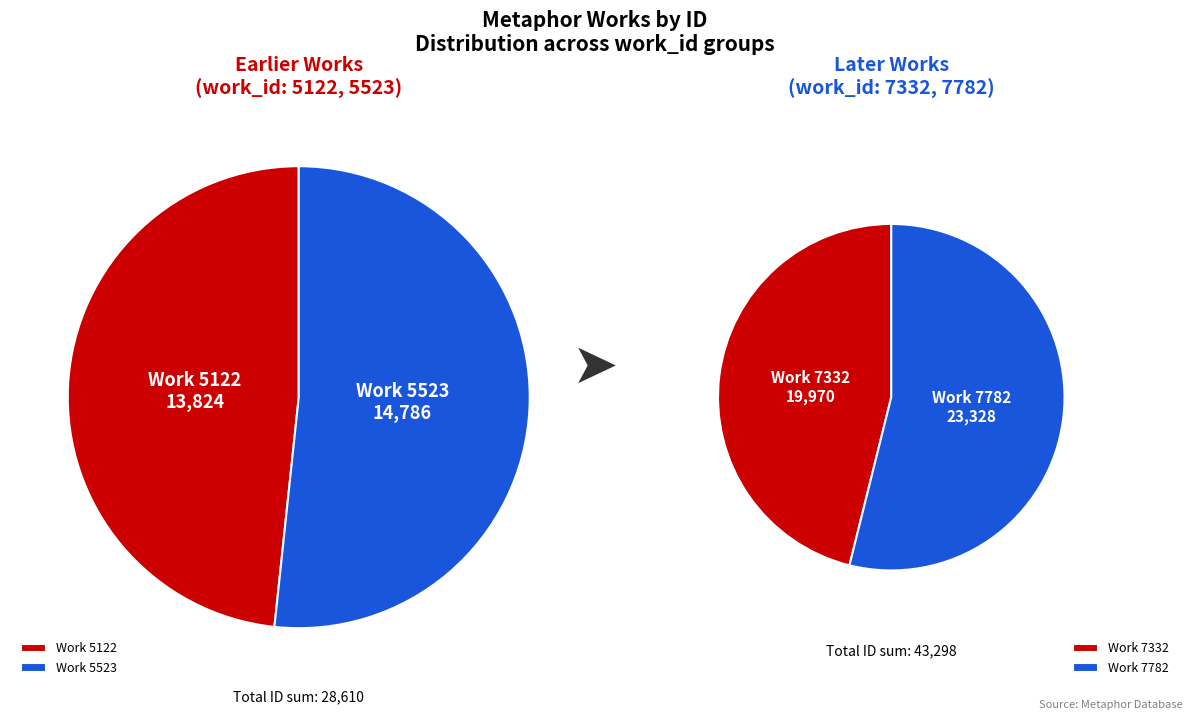

Count the number of slices in the pie.

4